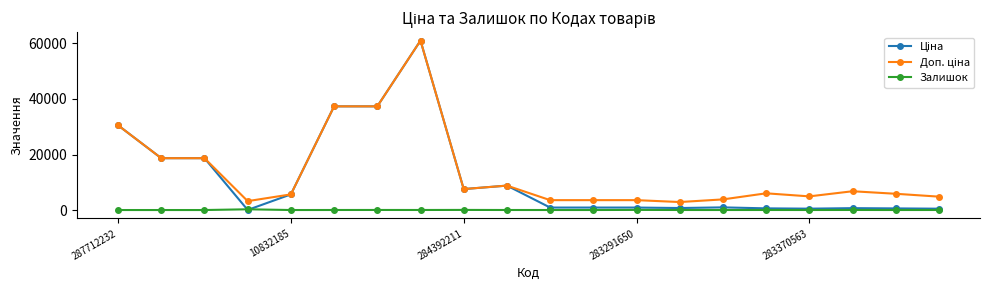

Does the chart have visible grid lines?

No